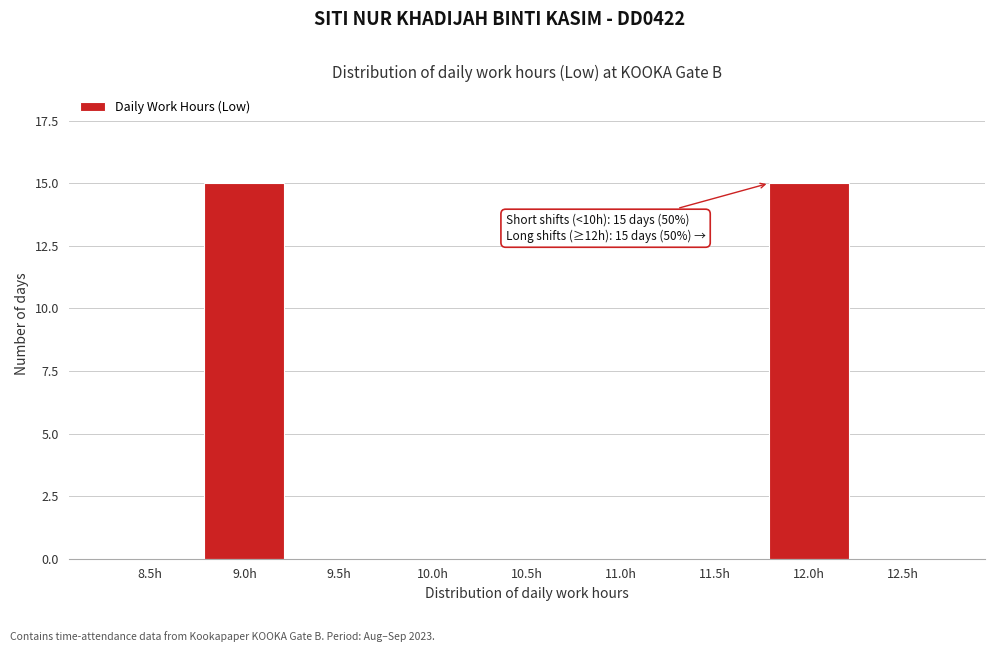

Reading left to right, what are all the values shown in this chart?

8.5h=0	9.0h=15	9.5h=0	10.0h=0	10.5h=0	11.0h=0	11.5h=0	12.0h=15	12.5h=0